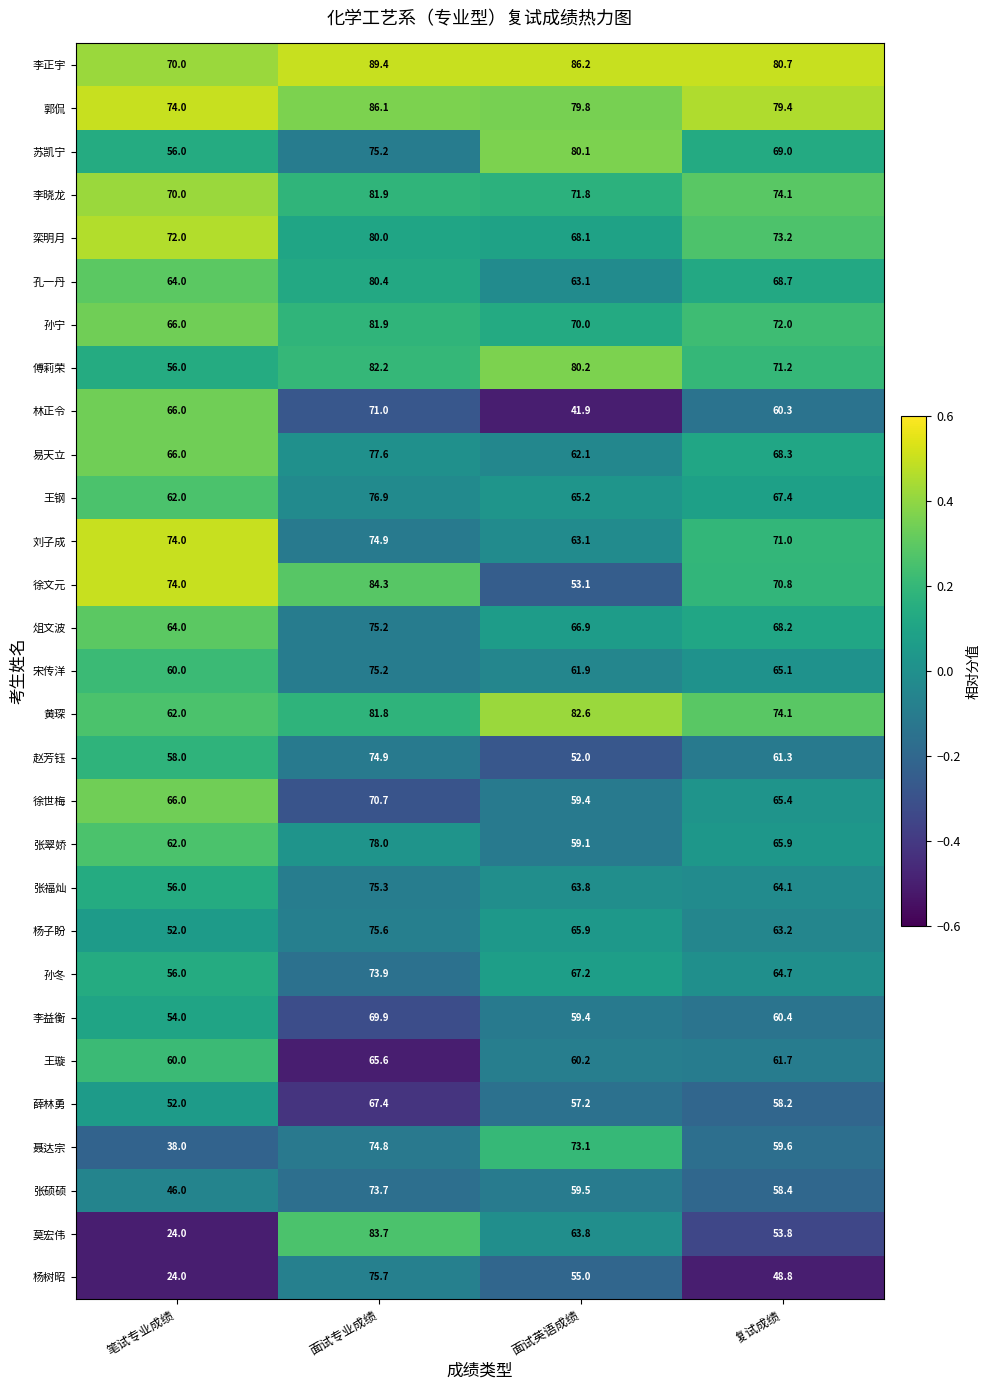

True or false: 傅莉荣 has a value of 56.0 at 笔试专业成绩.

True